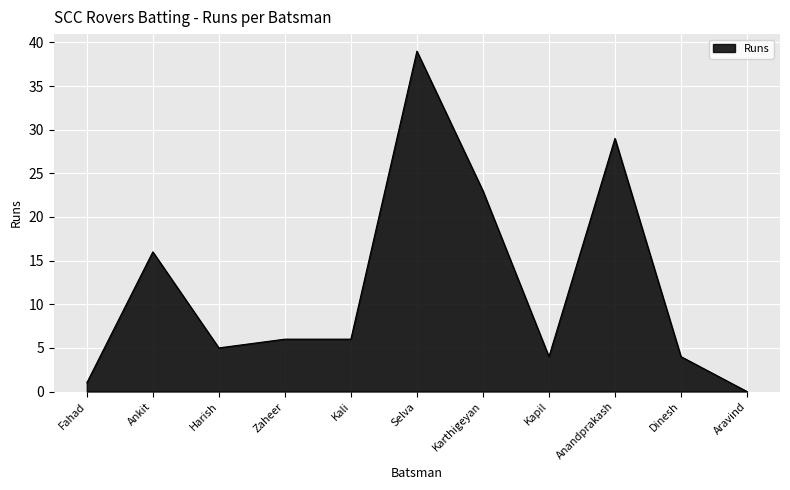

True or false: the data has more than 2 interior local peaks.

True